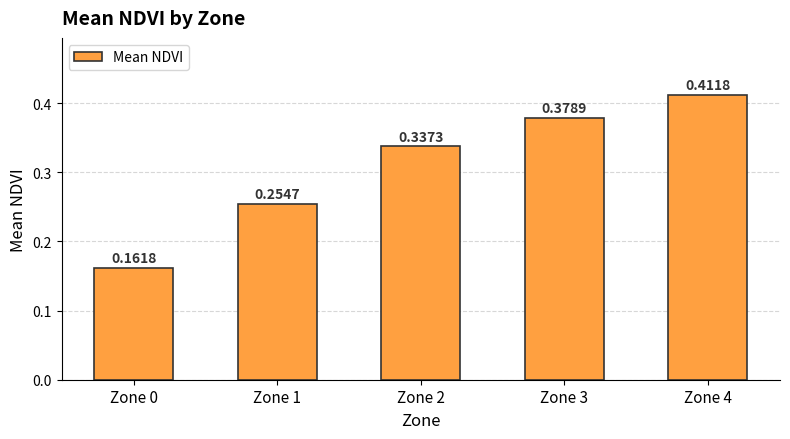

Rank the categories by value from highest to lowest.

Zone 4, Zone 3, Zone 2, Zone 1, Zone 0